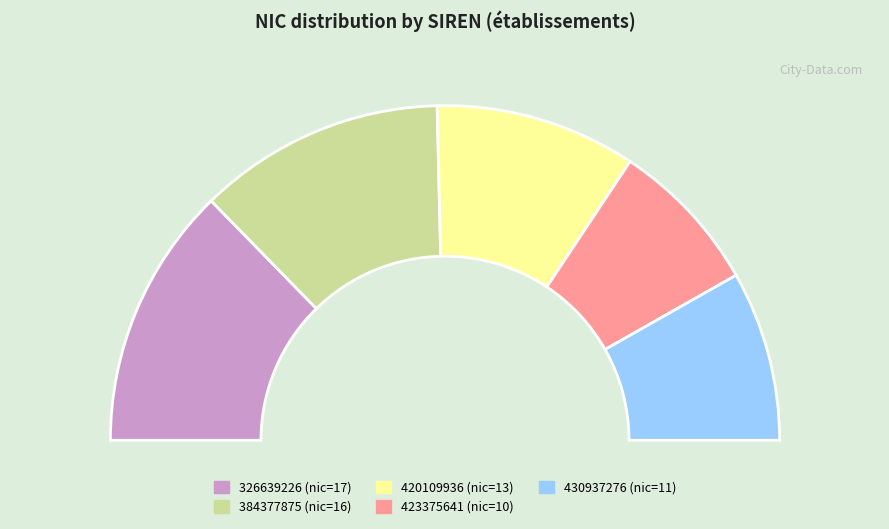

Count the number of slices in the pie.

5